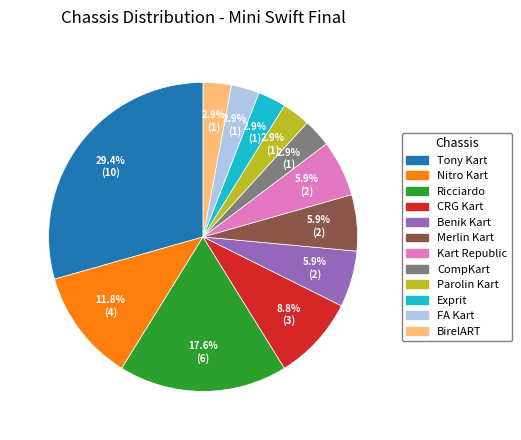

Which slice is the largest?

Tony Kart